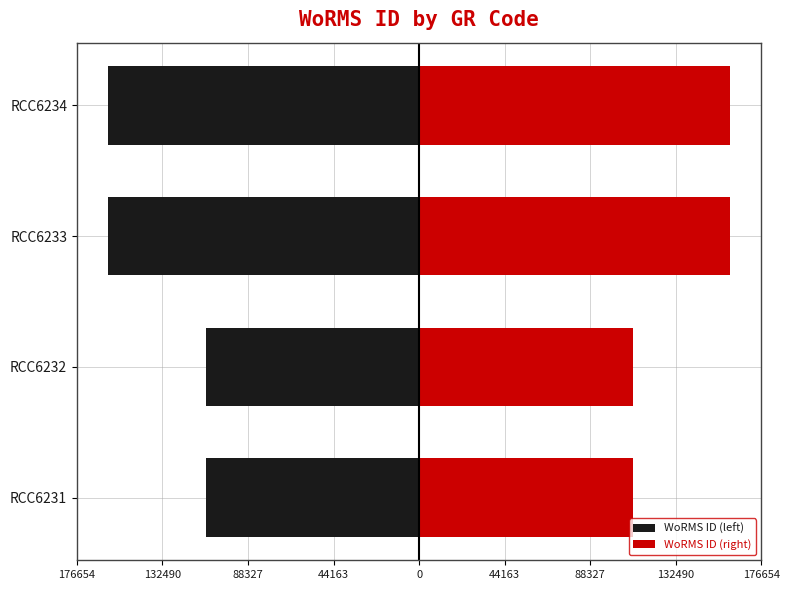

Read the WoRMS ID (left) value at RCC6232, to the nearest 50.

-110150